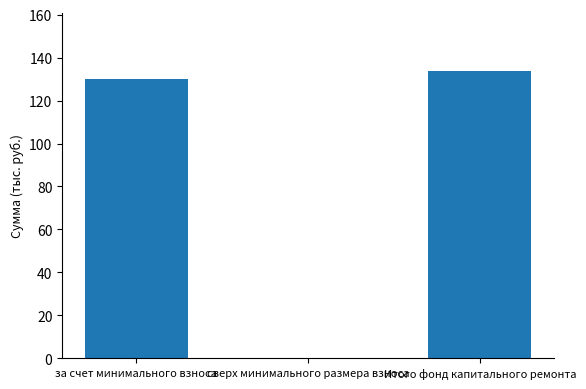

How many values are above zero?

2